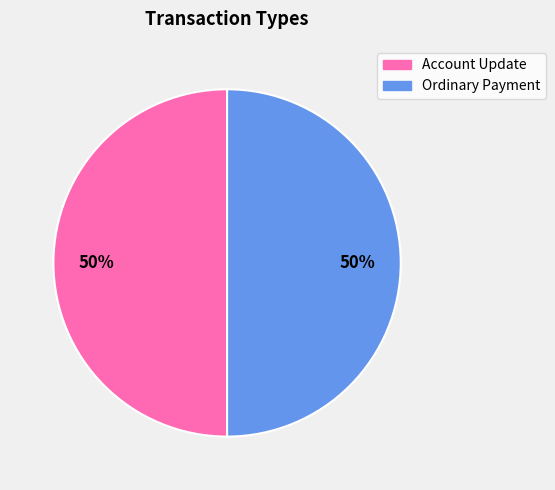

Approximately how many times larger is the value at Ordinary Payment compared to Account Update?

1.0